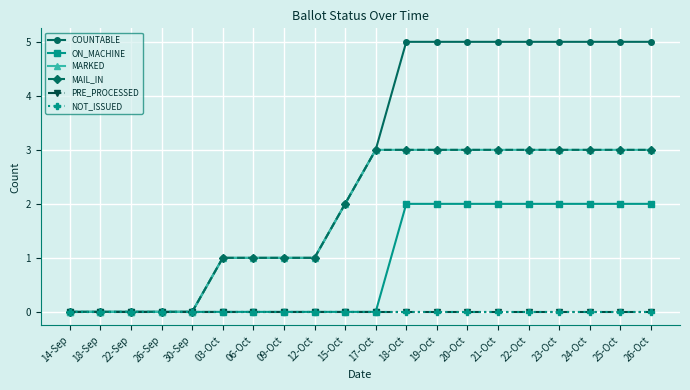

True or false: MARKED has more than 0 points higher than both neighbors.

False